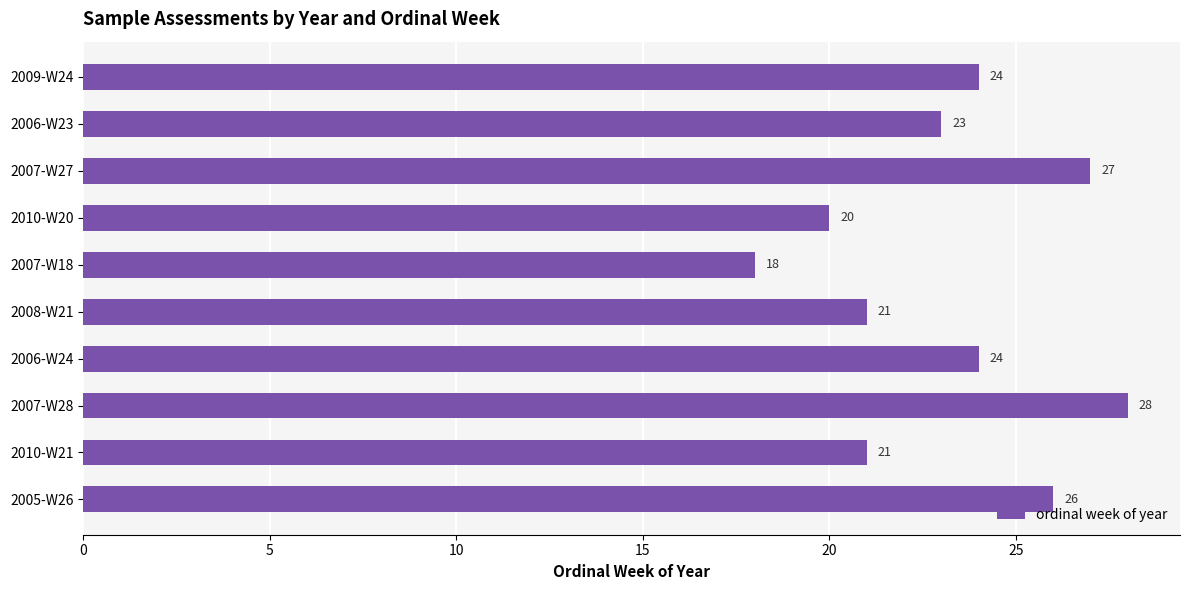

True or false: the data shows 27 at 2007-W27.

True